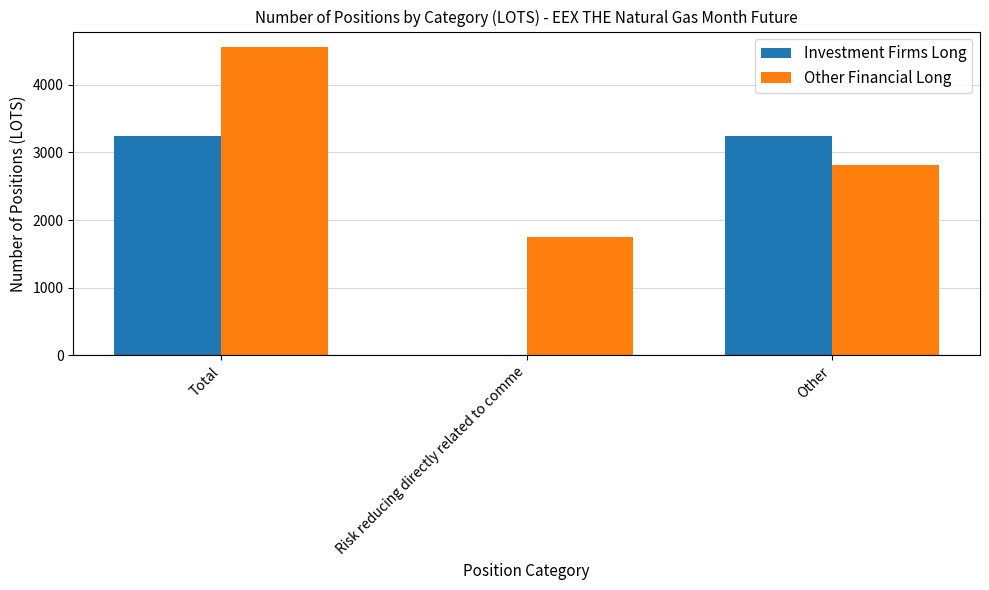

Which series changed the most between Total and Risk reducing directly related to comme?

Investment Firms Long